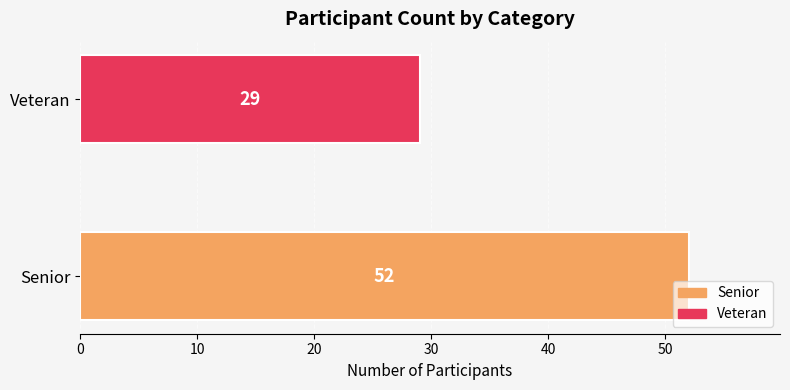

The chart shows a value of 18 at Senior. True or false?

False